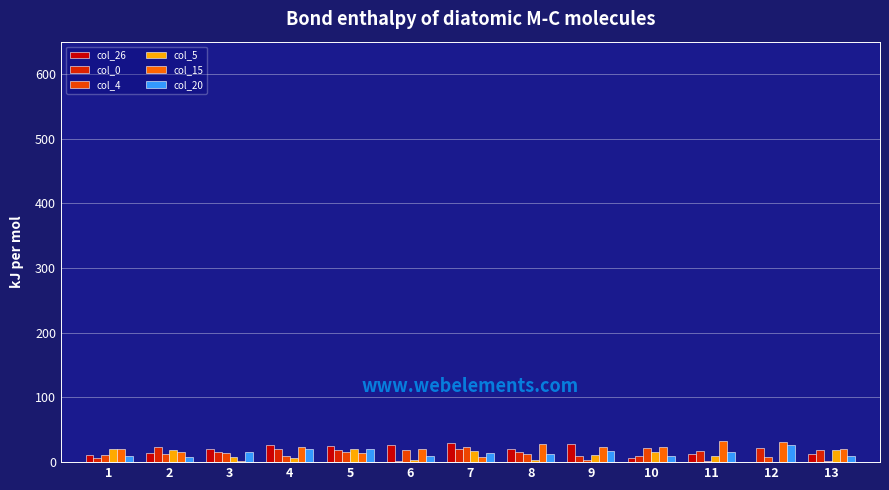

Does the chart contain any negative values?

No